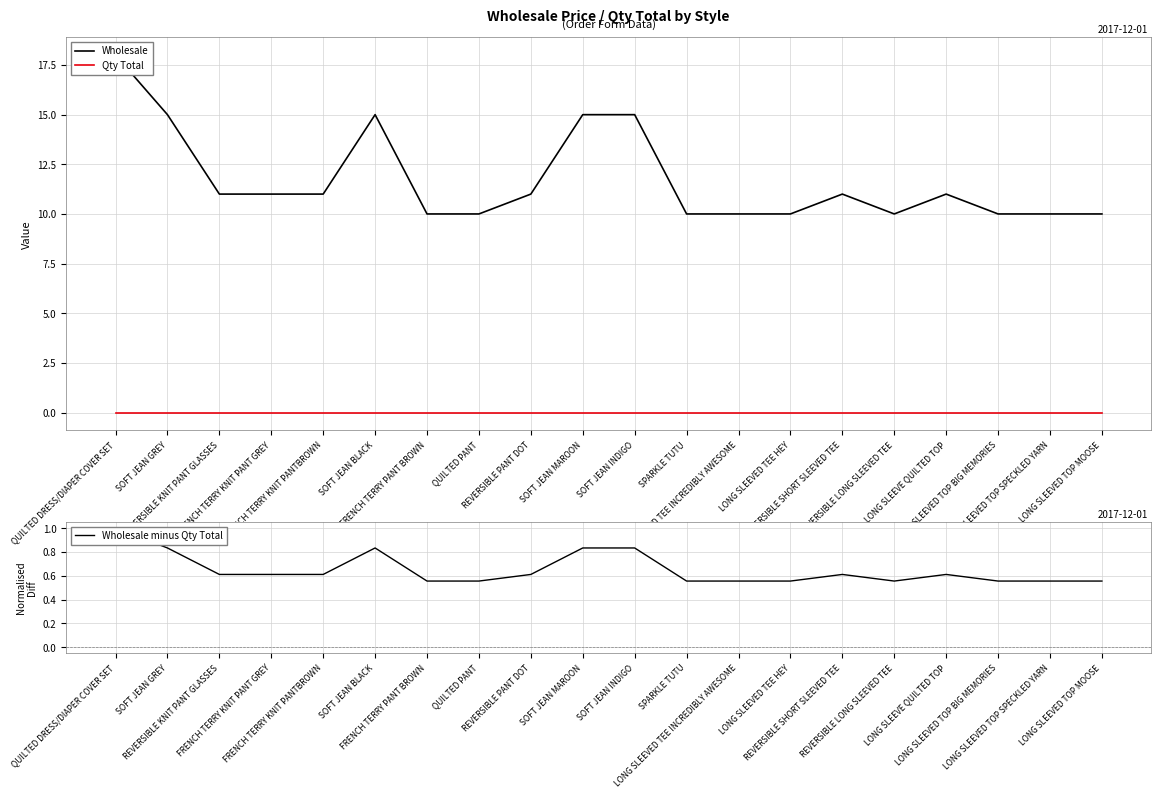

Is the value of Qty Total at LONG SLEEVED TOP SPECKLED YARN greater than the value of Wholesale at SOFT JEAN BLACK?

No